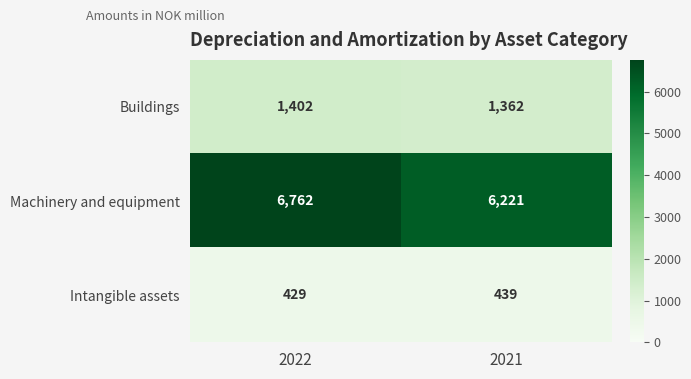

What is the sum of the Machinery and equipment values at 2022 and 2021?

12983